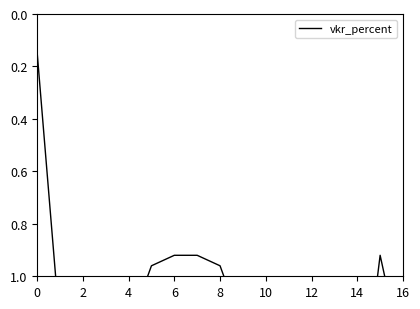

Reading left to right, extract all data points from this chart.

0.1	1.2	1.1	1.6	1.2	1.0	0.9	0.9	1.0	1.2	1.6	1.2	1.1	1.3	1.6	0.9	1.3